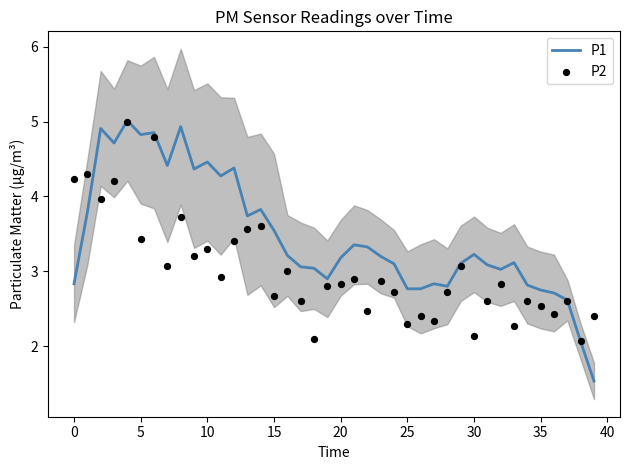

Is the value of P2 at 22 greater than the value of P1 at 26?

No